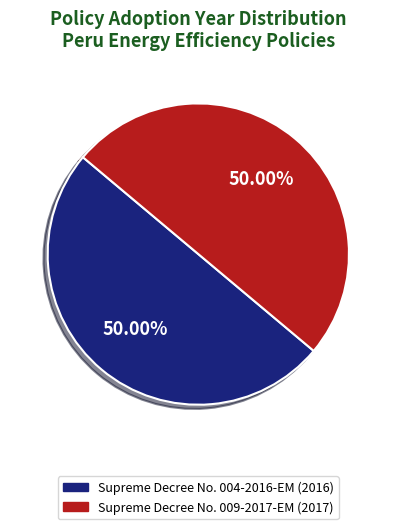

Is there a majority slice in this chart?

Yes